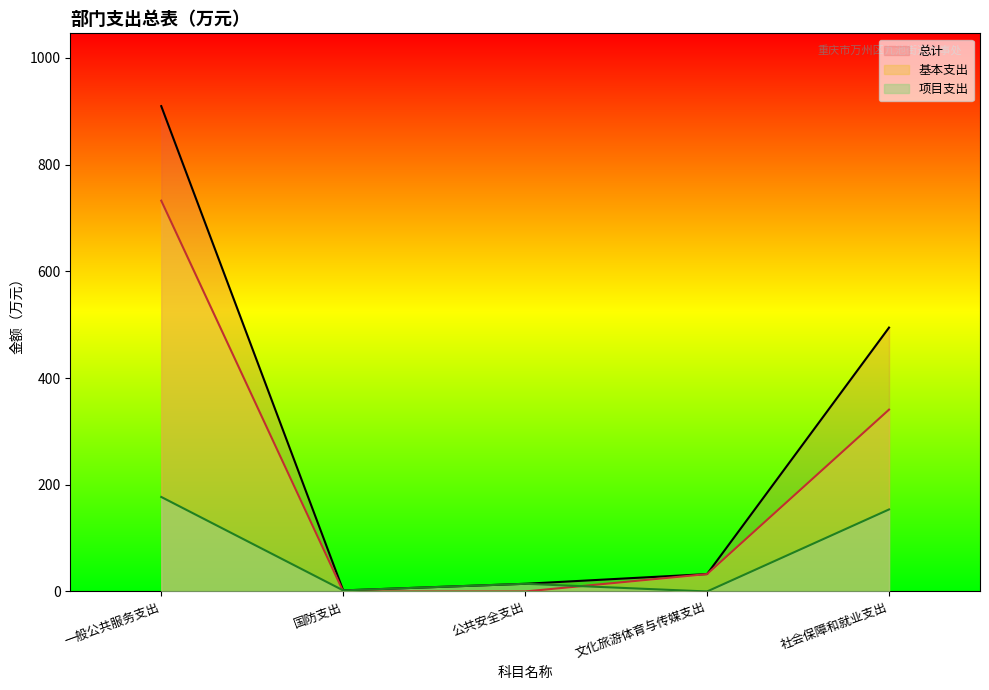

At which label does 基本支出 reach its peak?

一般公共服务支出